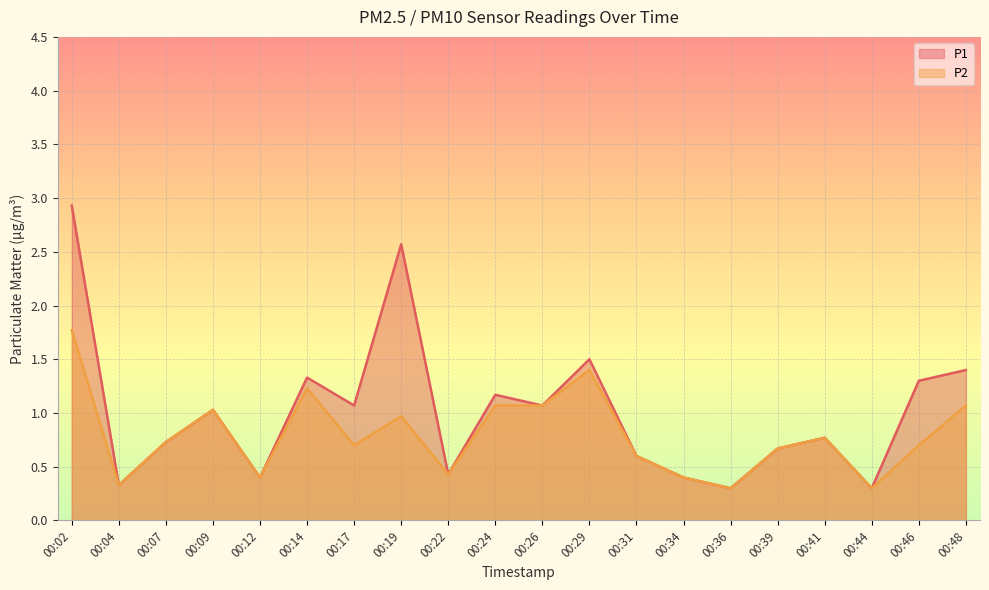

True or false: P1 and P2 intersect in this chart.

False